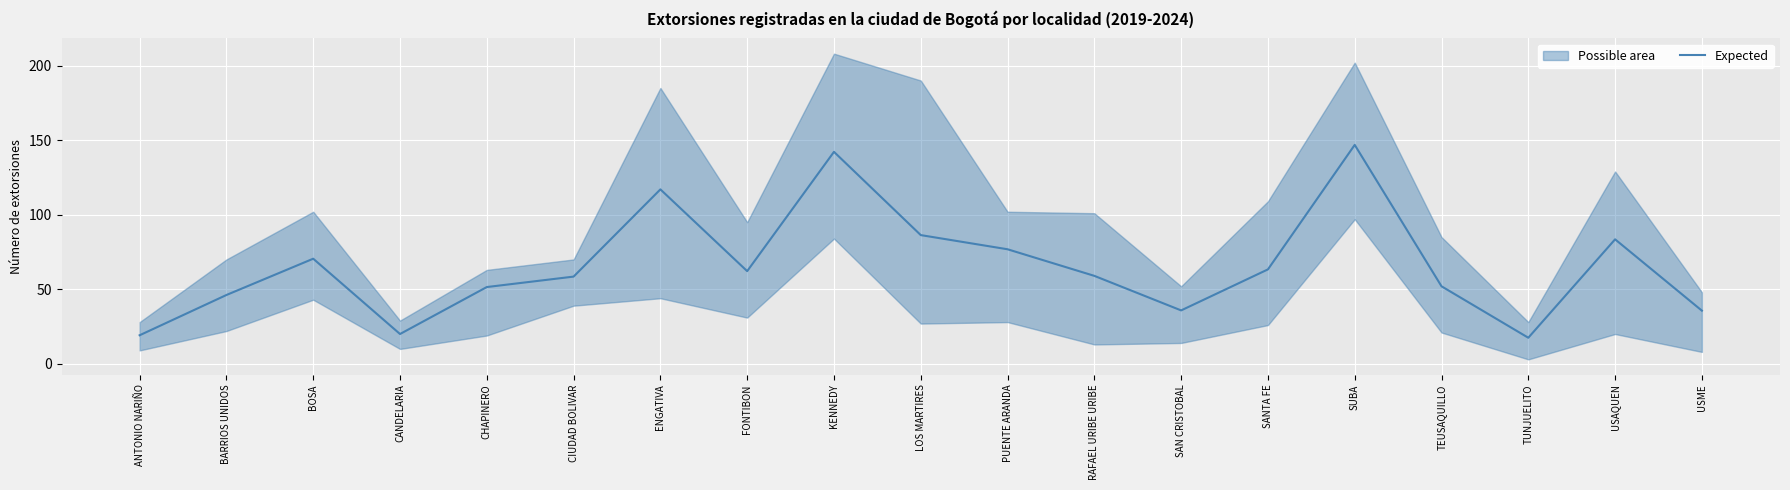

Which category has the lowest value across all series?

TUNJUELITO